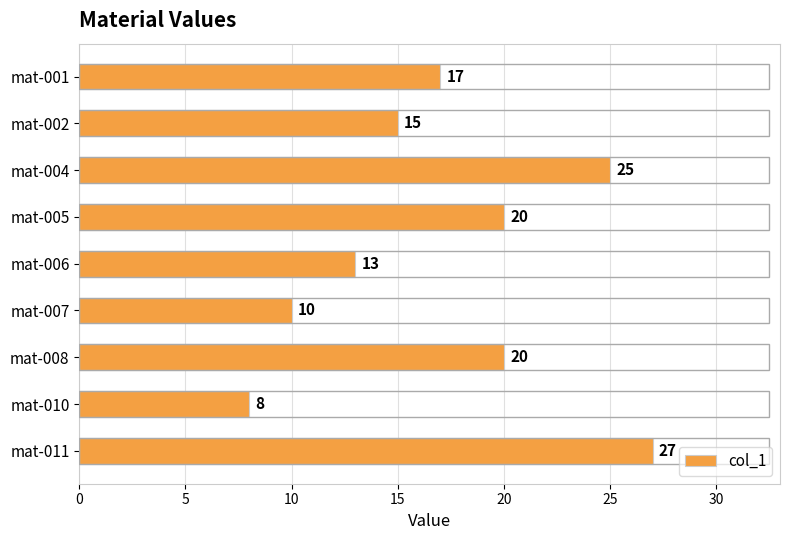

What is the change in value from mat-007 to mat-011?

+17